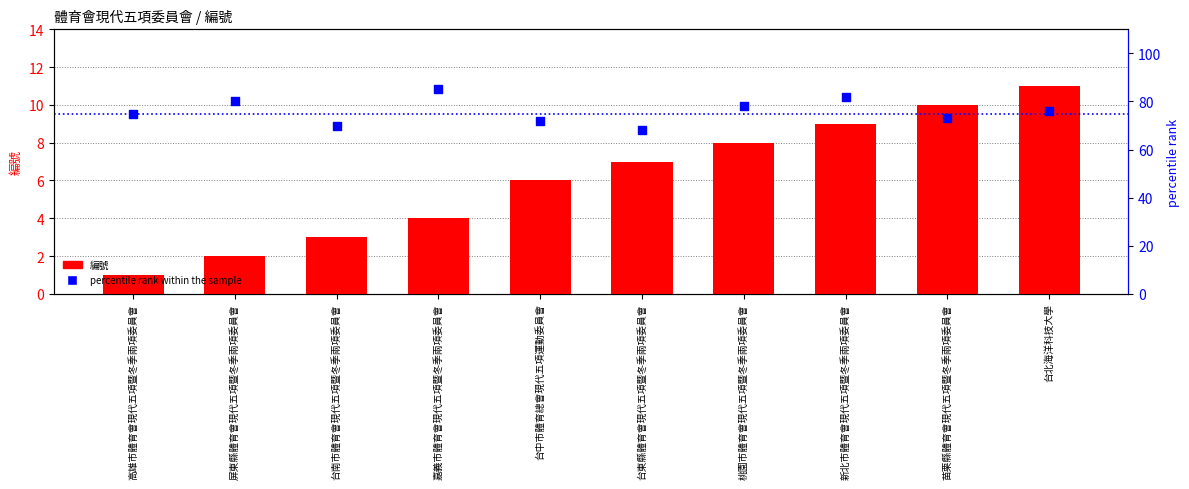

Which series contains the lowest Y value?

編號